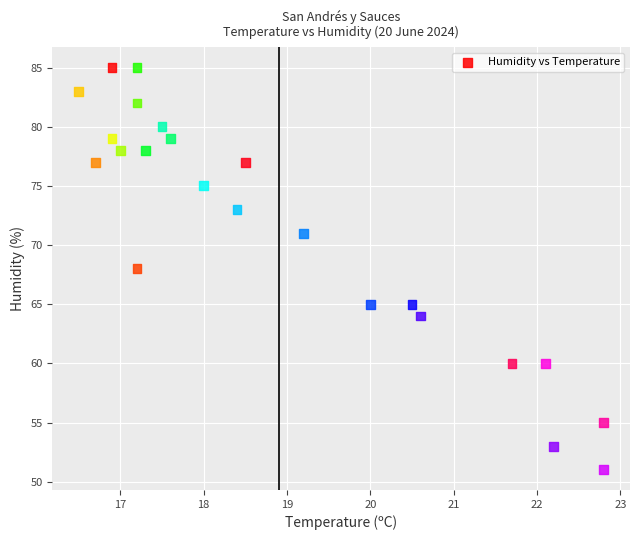

What is the range of Y values (max minus min)?

34